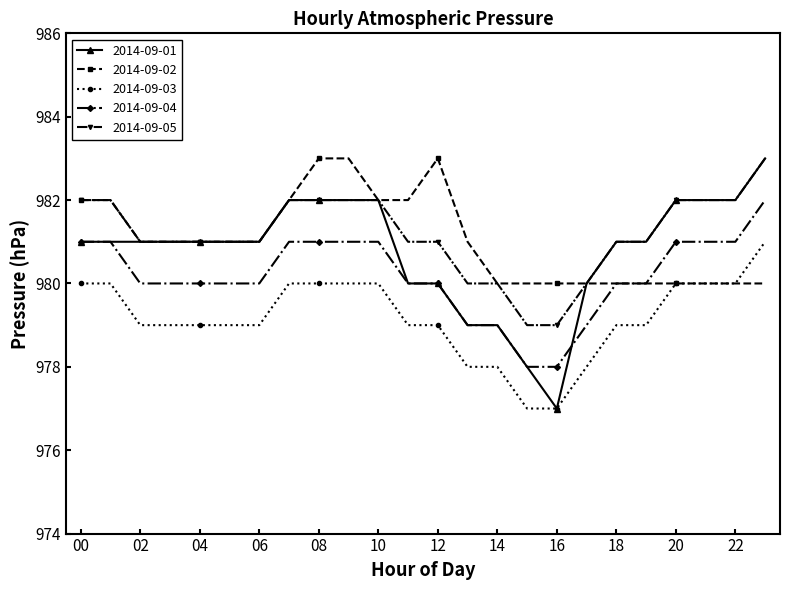

What is the value of the 2014-09-03 point at the 15th from the left?

978